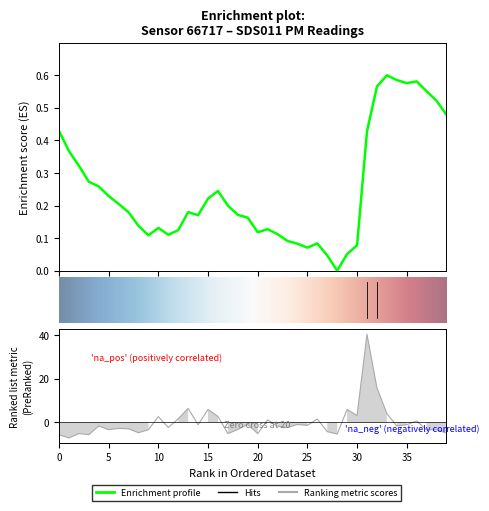

What is the change in value from 3 to 37?

+2.2